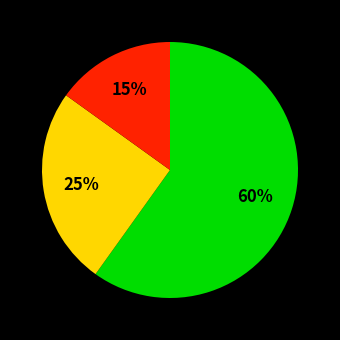

How many slices are in this pie chart?

3